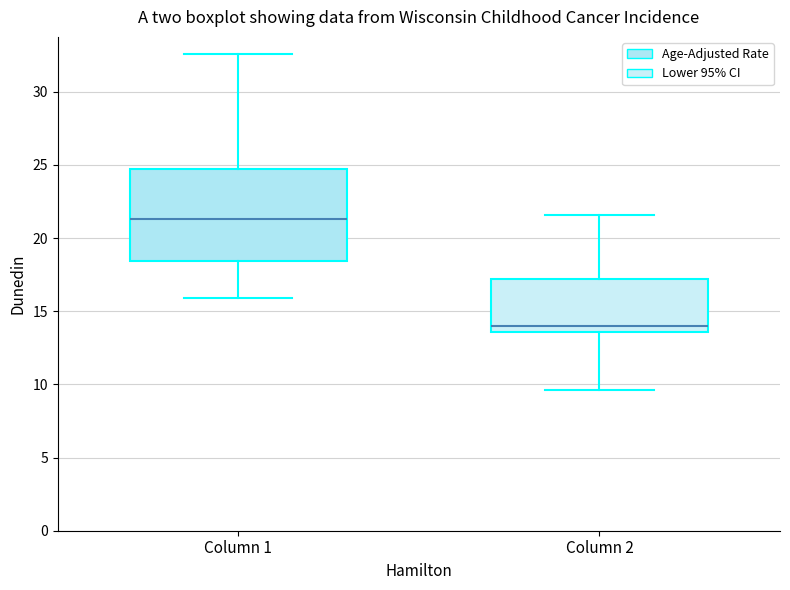

Which box is the tallest, from its lower edge to its upper edge?

Column 1